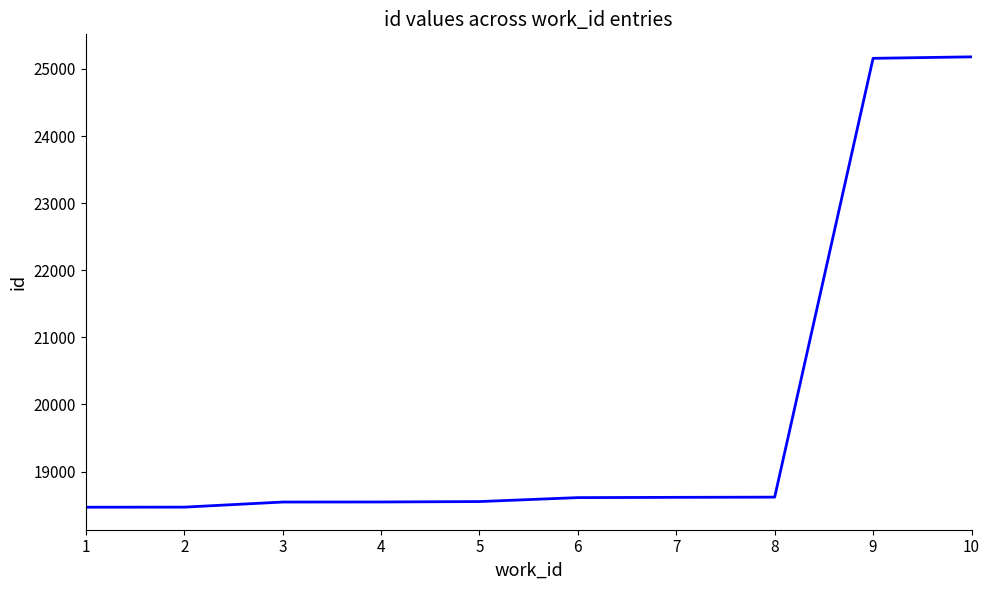

What is the difference between the maximum and second lowest values?

6711